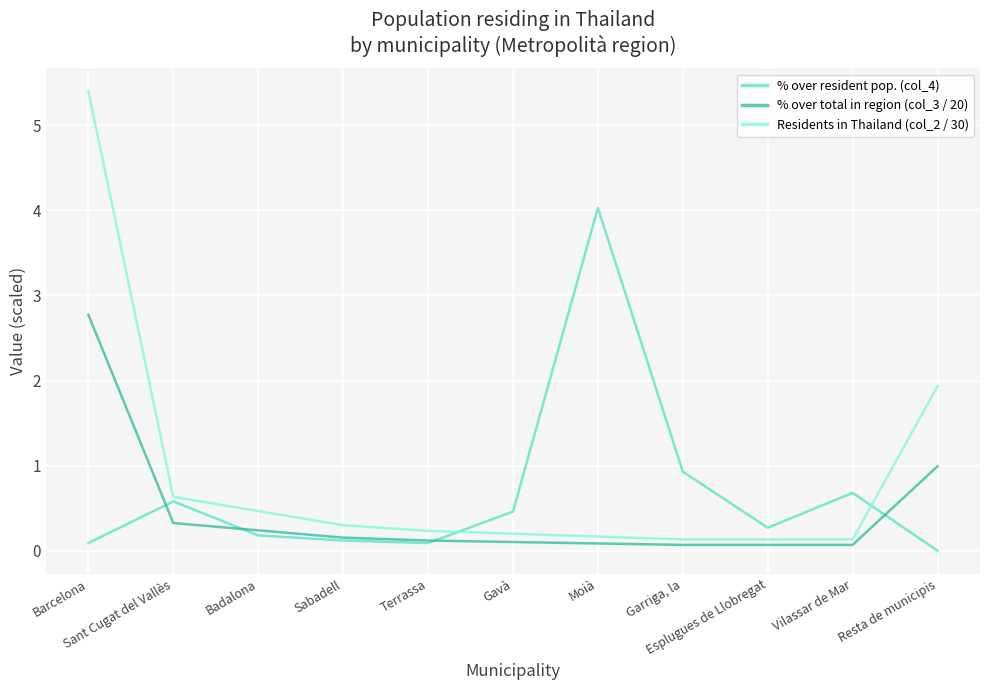

What is the total value across all series at Vilassar de Mar?

0.9